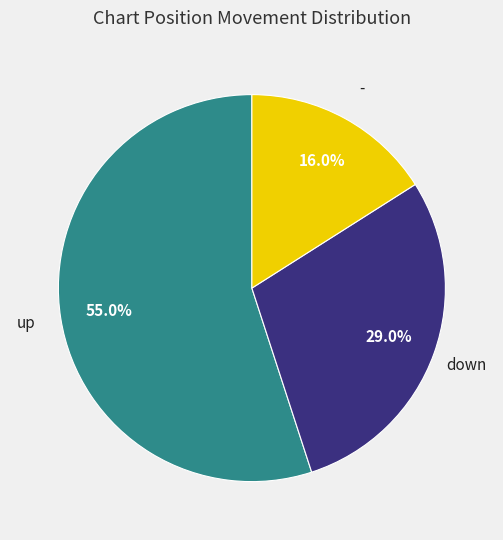

Combined, what portion of the pie is down and -?

45.0%